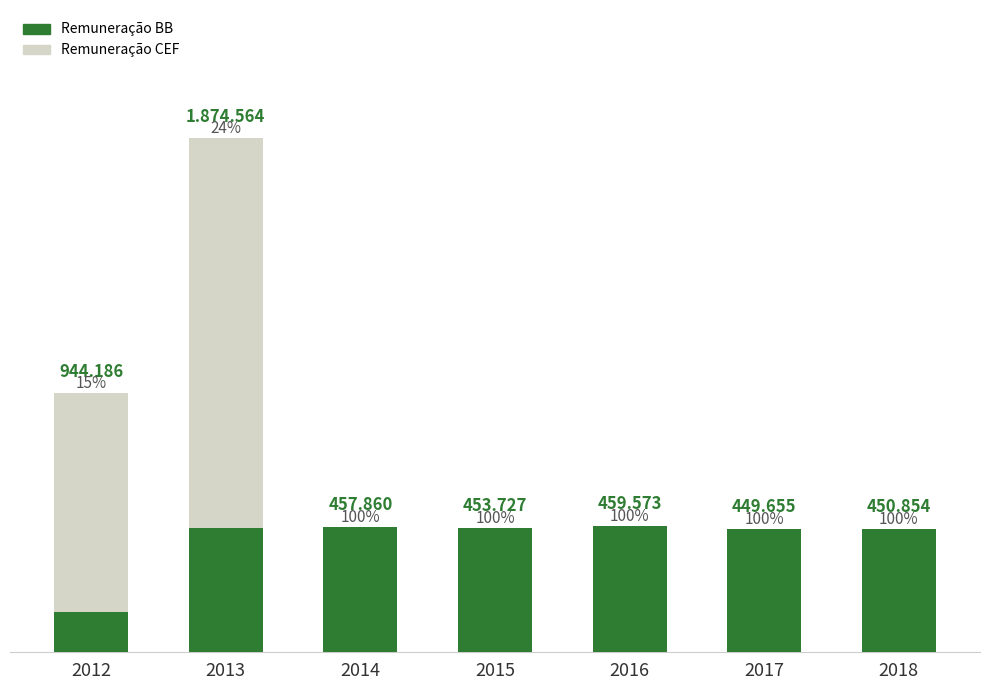

Does the chart contain stacked bars?

Yes